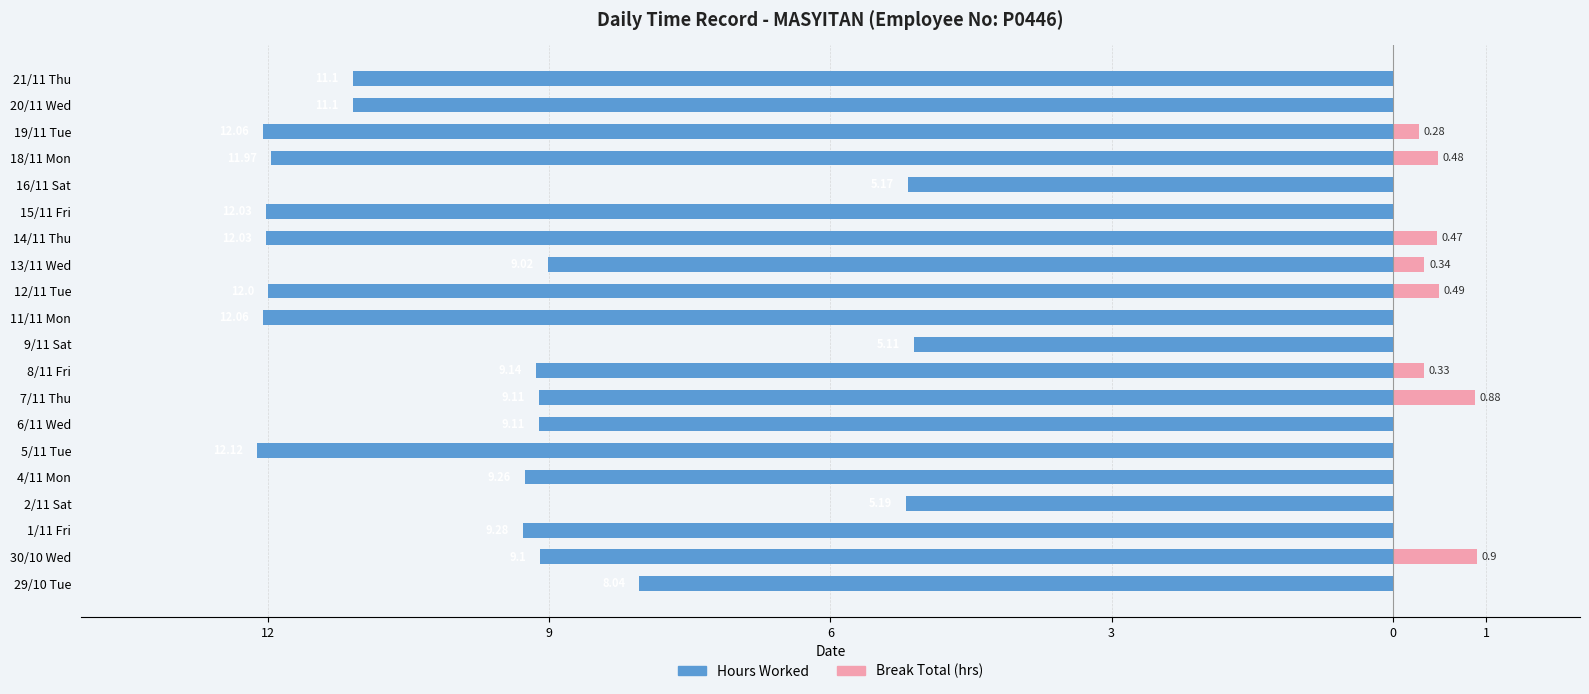

How many values in the Break Total (hrs) series exceed 0?

8